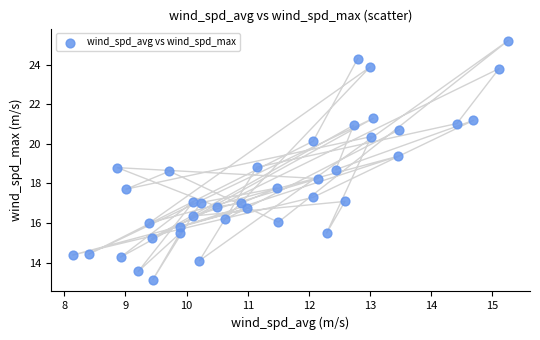

What is the range of Y values (max minus min)?

12.1